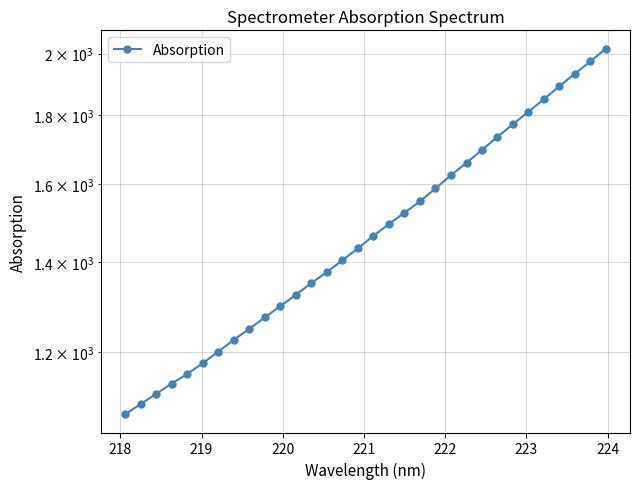

What is the sum of all values?

47471.8